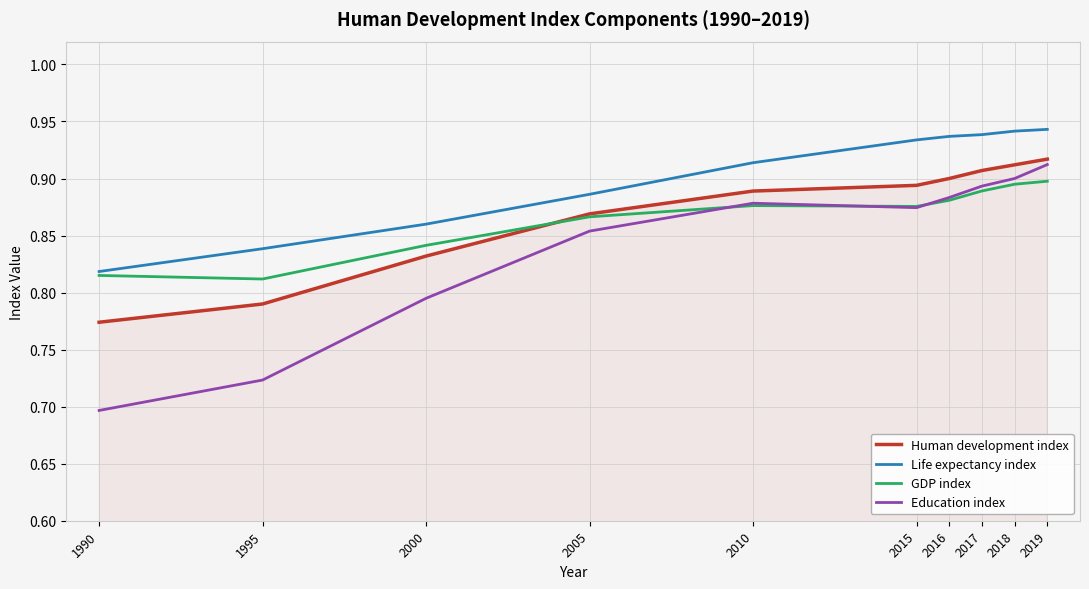

What is the total value across all series at 2016?

3.6